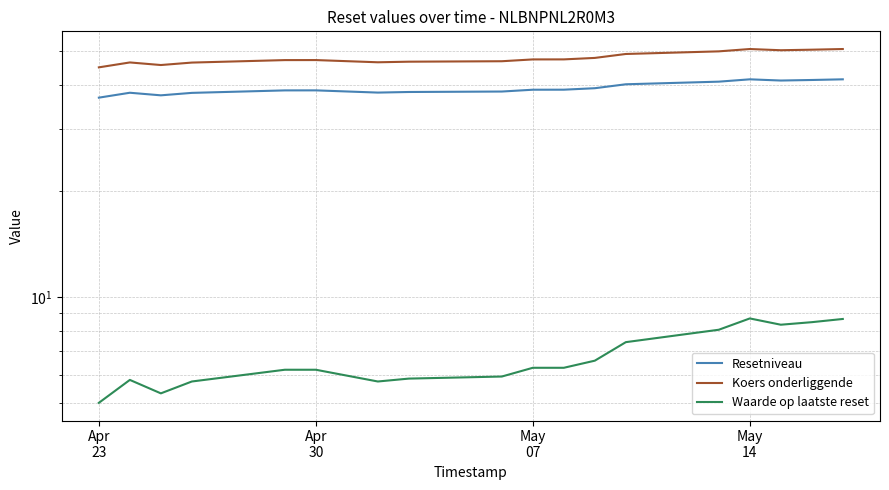

What is the value of the Waarde op laatste reset point at the 17th from the left?

8.5